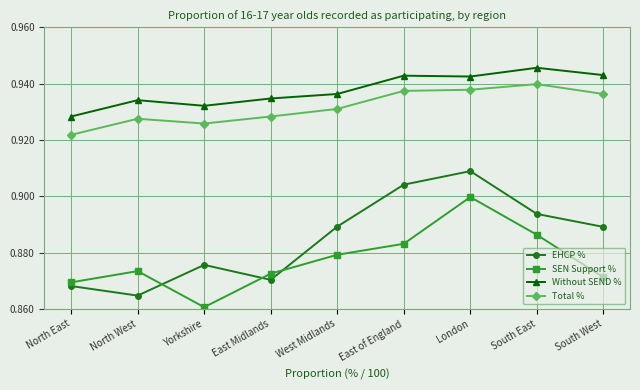

True or false: Without SEND % and EHCP % cross at least once.

False